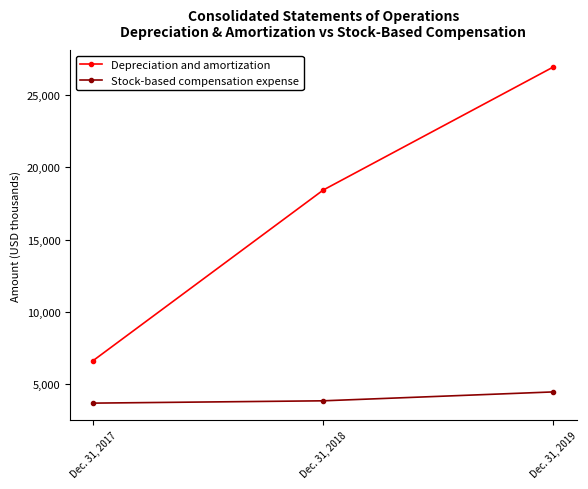

Reading left to right, transcribe all the data shown in this chart.

Depreciation and amortization: Dec. 31, 2017=6635	Dec. 31, 2018=18422	Dec. 31, 2019=26925
Stock-based compensation expense: Dec. 31, 2017=3701	Dec. 31, 2018=3861	Dec. 31, 2019=4476